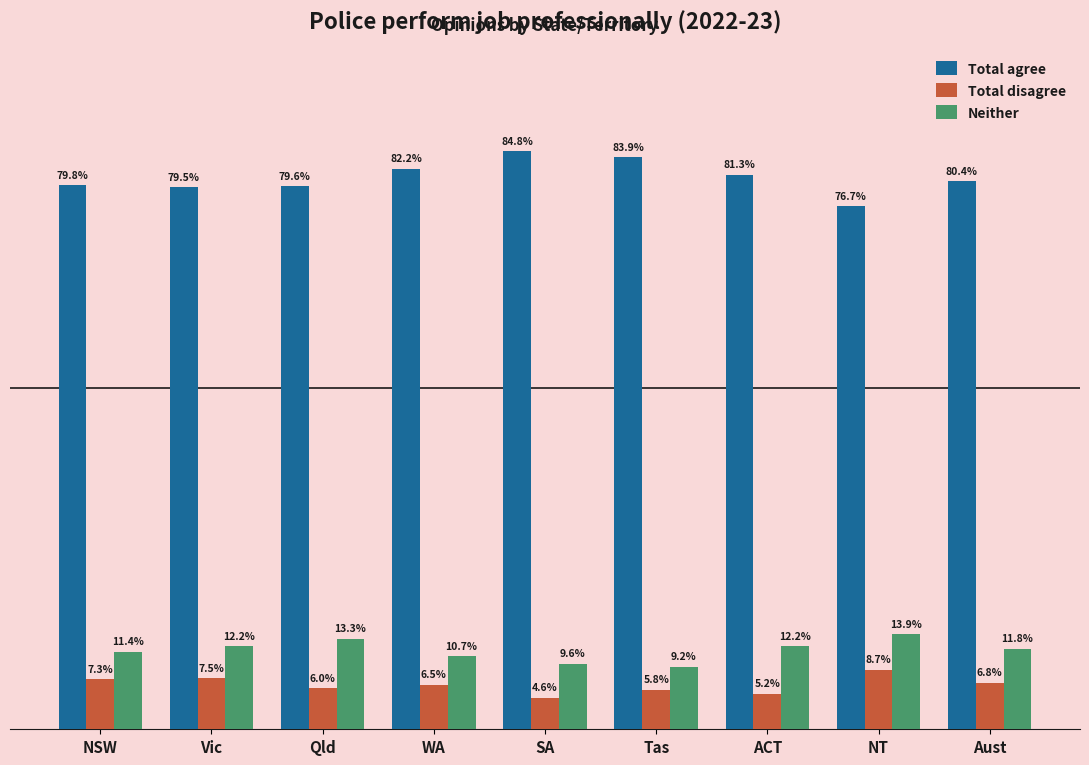

Where is Total disagree nearest to the value 6?

Qld